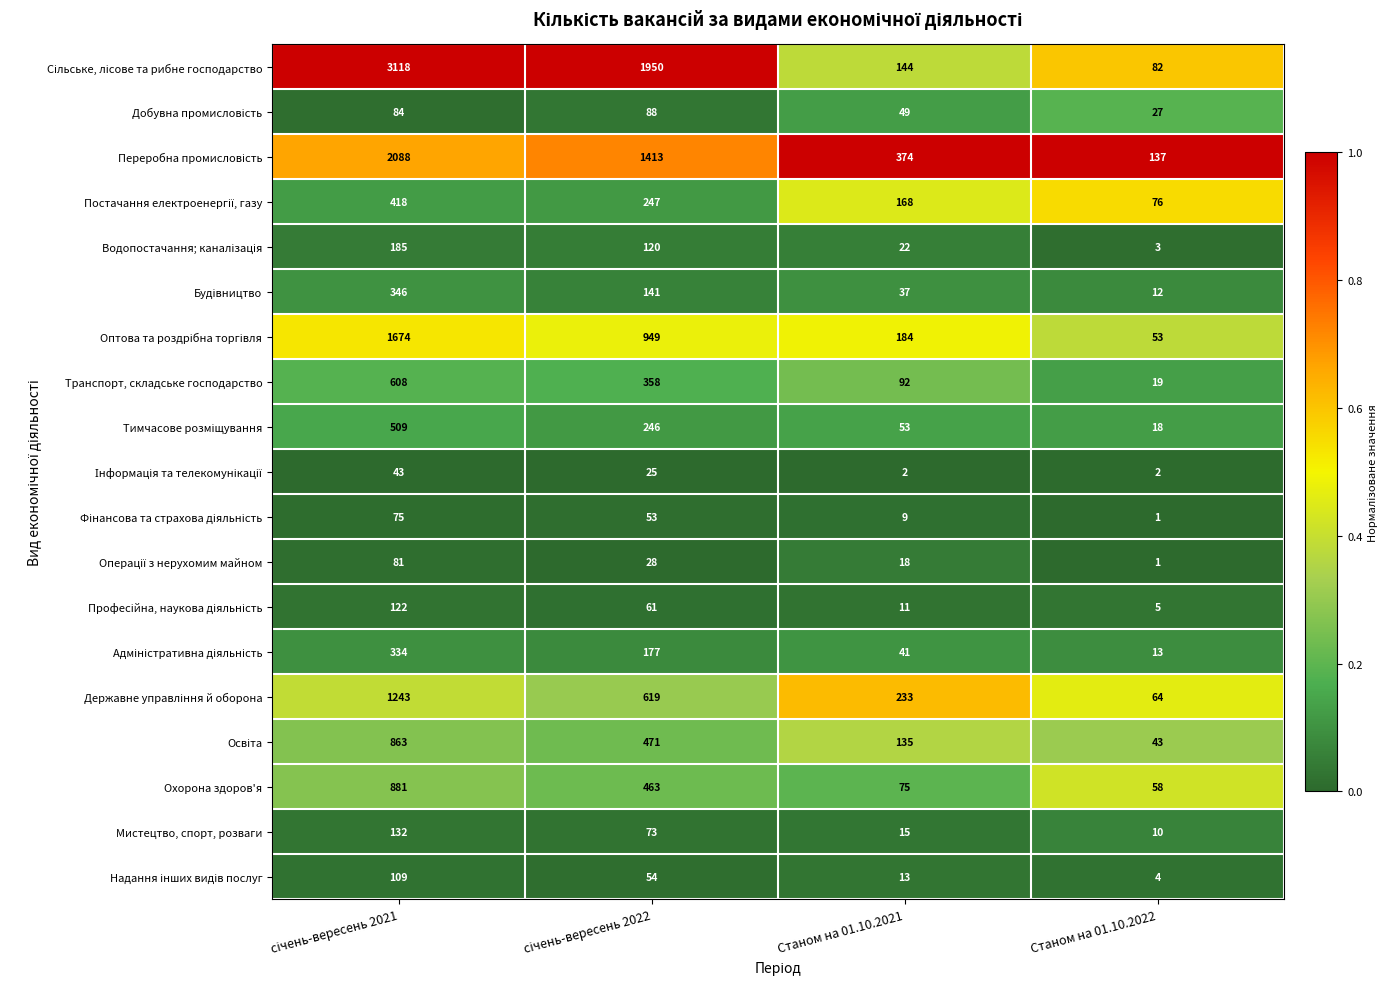

What is the sum of all Мистецтво, спорт, розваги values?

230